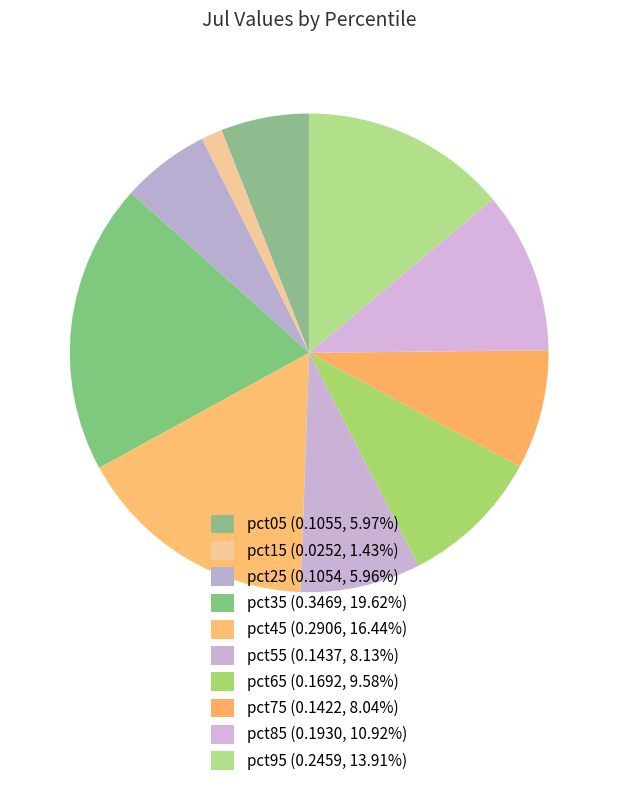

Is pct15 the majority of the pie?

No